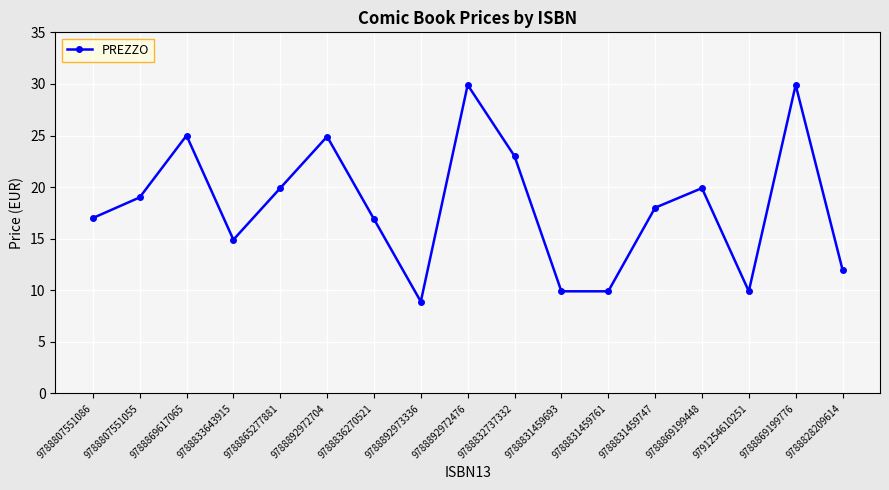

What is the difference between the maximum and second lowest values?

20.0